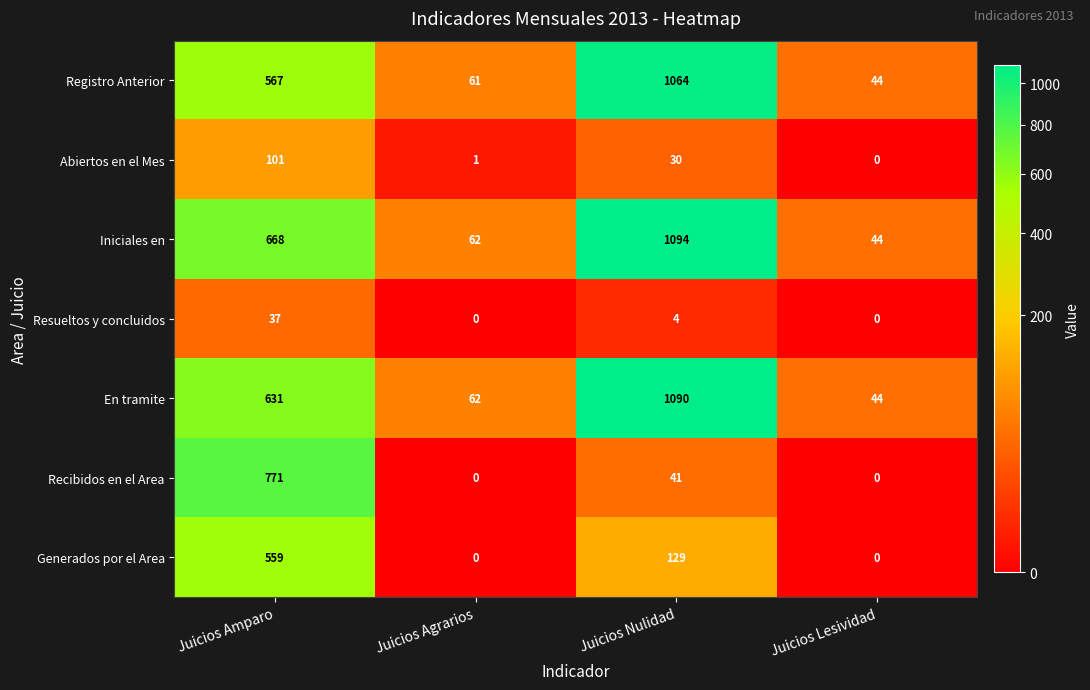

Reading left to right, list all the values displayed in this chart.

Registro Anterior: Juicios Amparo=567	Juicios Agrarios=61	Juicios Nulidad=1064	Juicios Lesividad=44
Abiertos en el Mes: Juicios Amparo=101	Juicios Agrarios=1	Juicios Nulidad=30	Juicios Lesividad=0
Iniciales en: Juicios Amparo=668	Juicios Agrarios=62	Juicios Nulidad=1094	Juicios Lesividad=44
Resueltos y concluidos: Juicios Amparo=37	Juicios Agrarios=0	Juicios Nulidad=4	Juicios Lesividad=0
En tramite: Juicios Amparo=631	Juicios Agrarios=62	Juicios Nulidad=1090	Juicios Lesividad=44
Recibidos en el Area: Juicios Amparo=771	Juicios Agrarios=0	Juicios Nulidad=41	Juicios Lesividad=0
Generados por el Area: Juicios Amparo=559	Juicios Agrarios=0	Juicios Nulidad=129	Juicios Lesividad=0